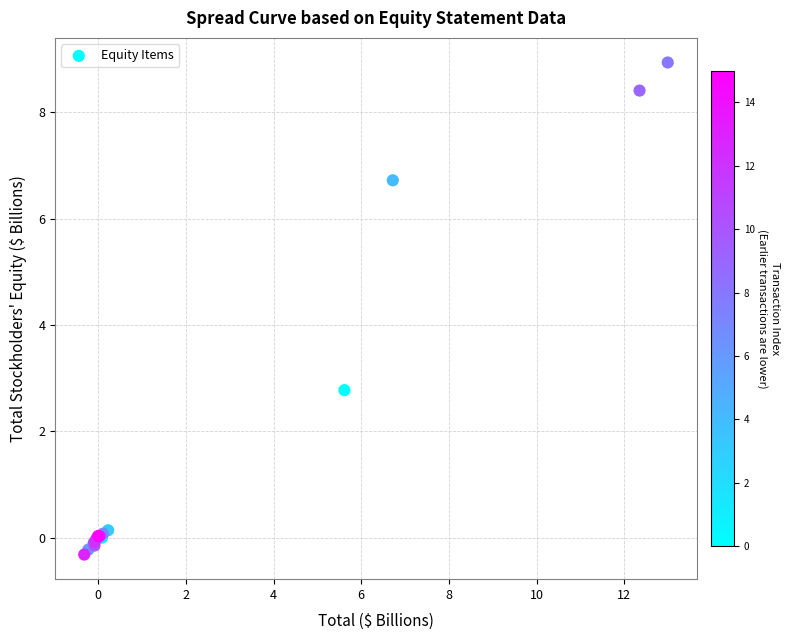

What Y value in the scatter plot is closest to 4?

2.8